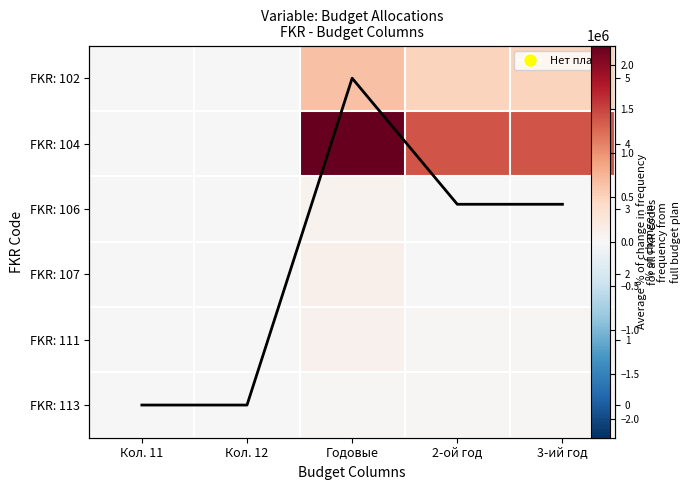

Is the value of FKR: 106 at Кол. 11 greater than the value of FKR: 113 at 2-ой год?

No